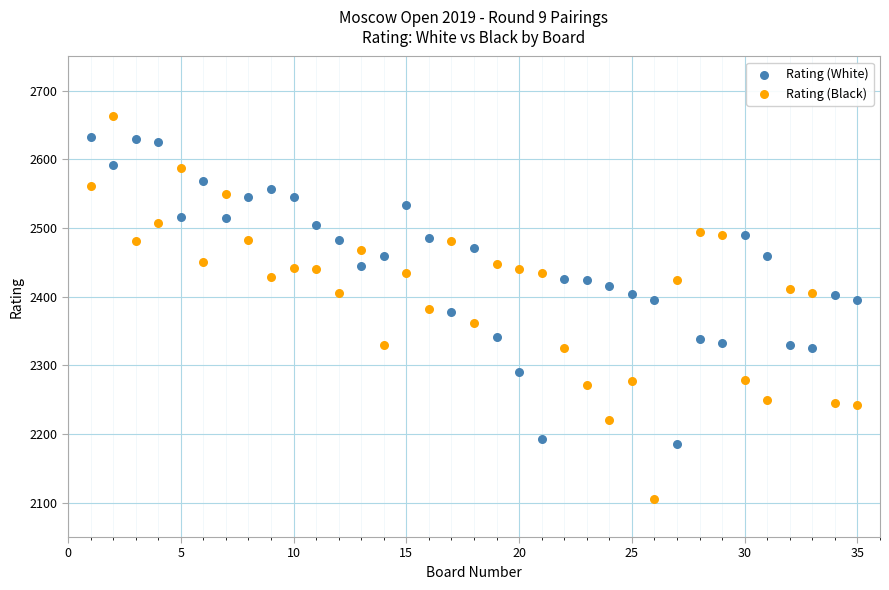

Which series has the widest spread of Y values?

Rating (Black)